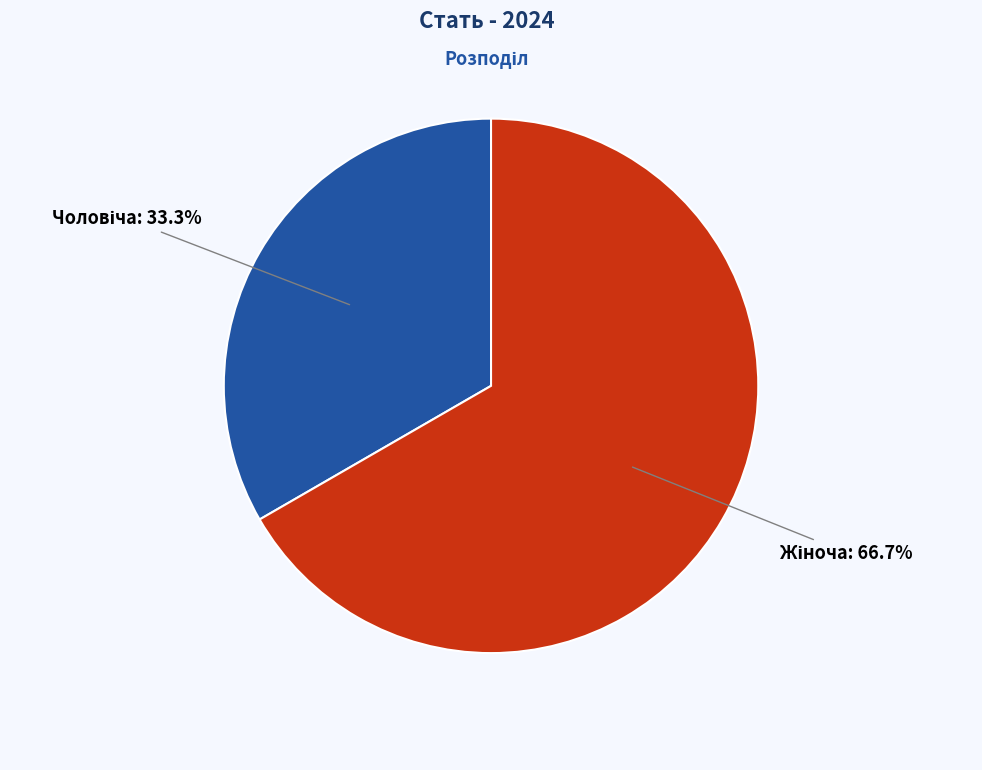

How many segments does this pie chart have?

2